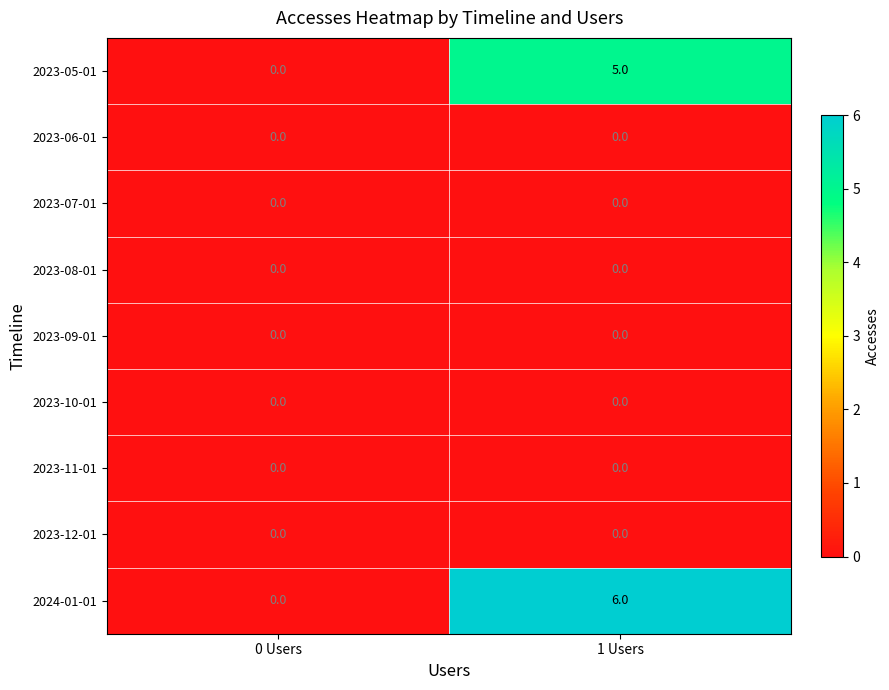

Reading left to right, list all the values displayed in this chart.

2023-05-01: 0	5
2023-06-01: 0	0
2023-07-01: 0	0
2023-08-01: 0	0
2023-09-01: 0	0
2023-10-01: 0	0
2023-11-01: 0	0
2023-12-01: 0	0
2024-01-01: 0	6